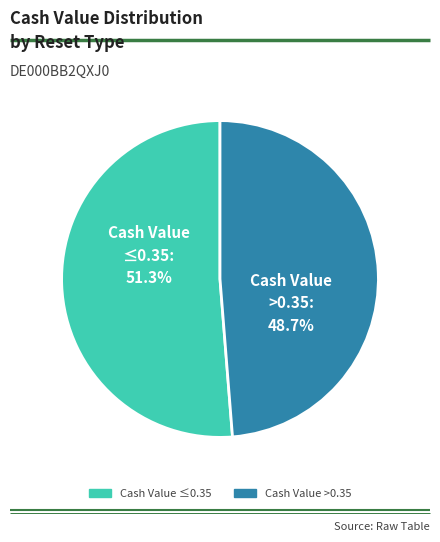

Count the number of slices in the pie.

2